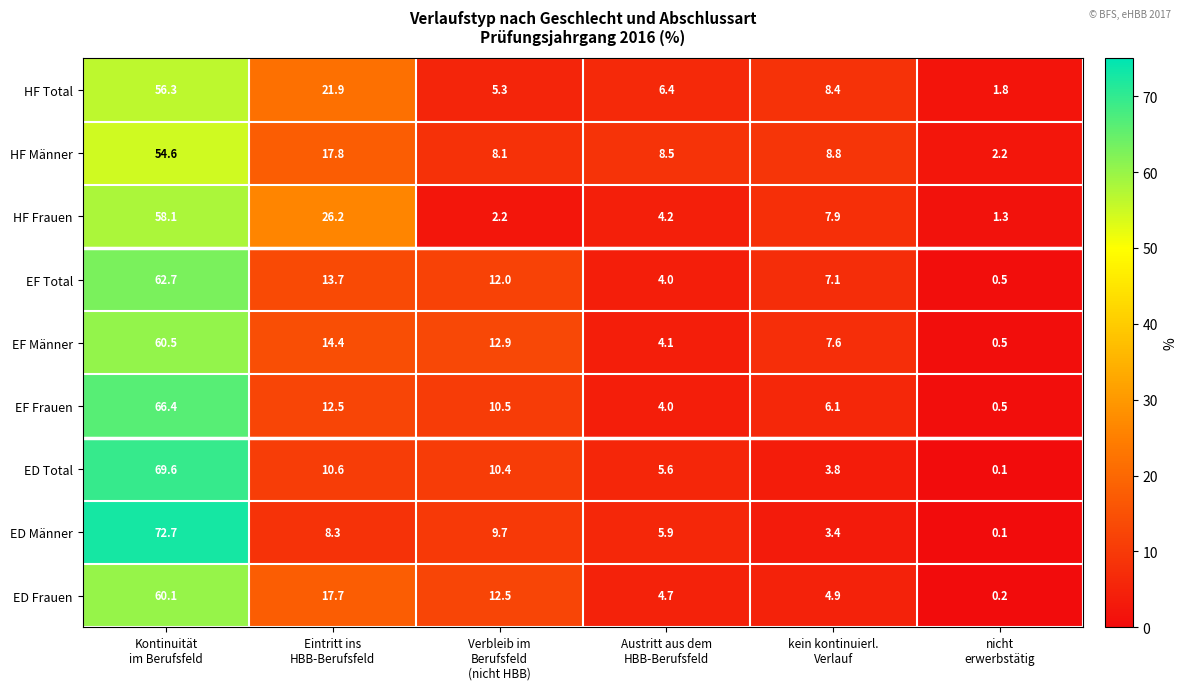

List the series in order of their peak value, highest first.

ED Männer, ED Total, EF Frauen, EF Total, EF Männer, ED Frauen, HF Frauen, HF Total, HF Männer